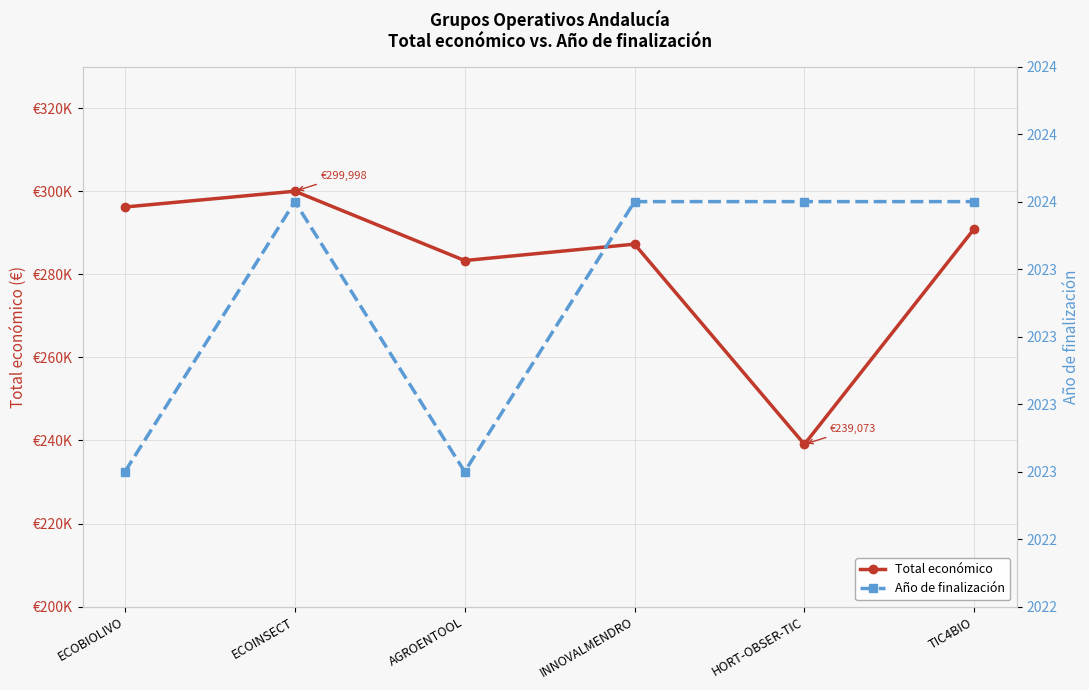

At how many categories does at least one series exceed 27120?

6